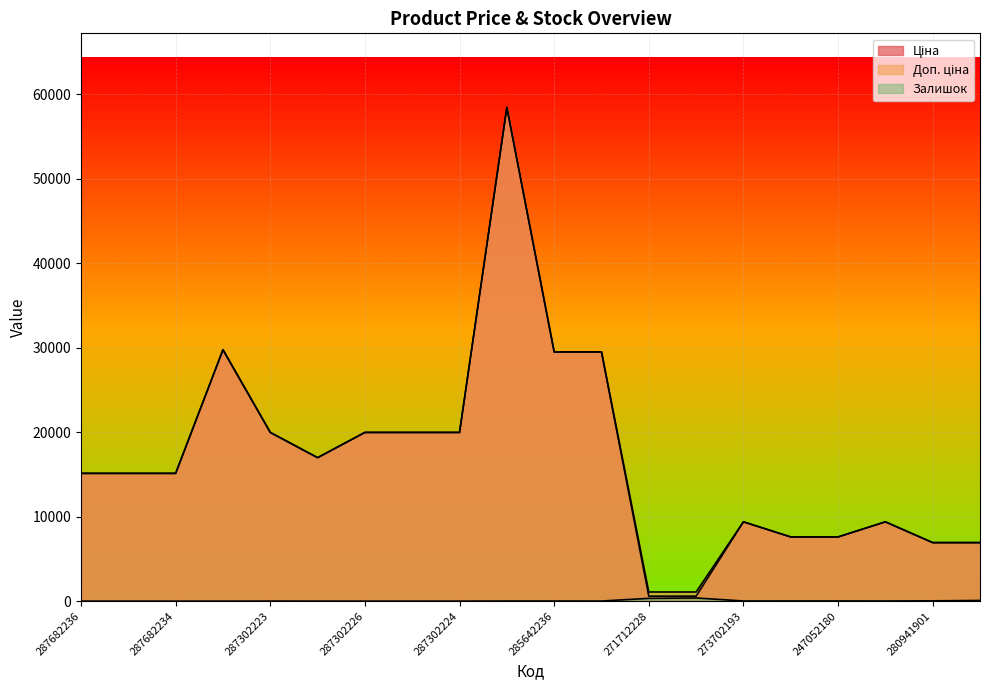

True or false: Ціна and Доп. ціна intersect in this chart.

False